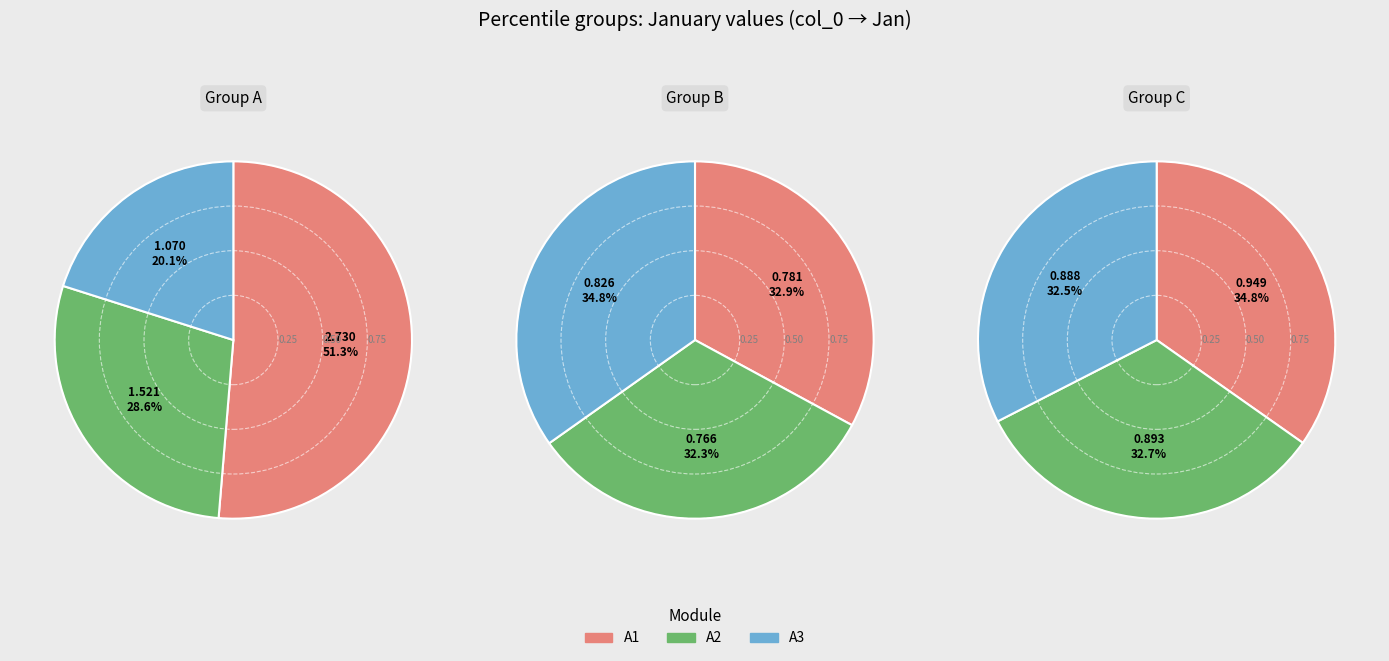

True or false: pct65 accounts for 15% of the total.

False